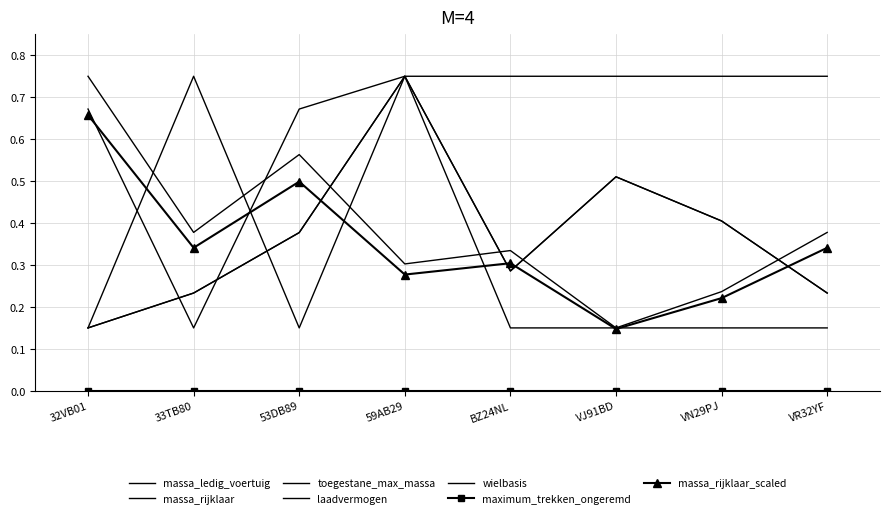

What is the difference between the massa_ledig_voertuig values at BZ24NL and 59AB29?

0.5